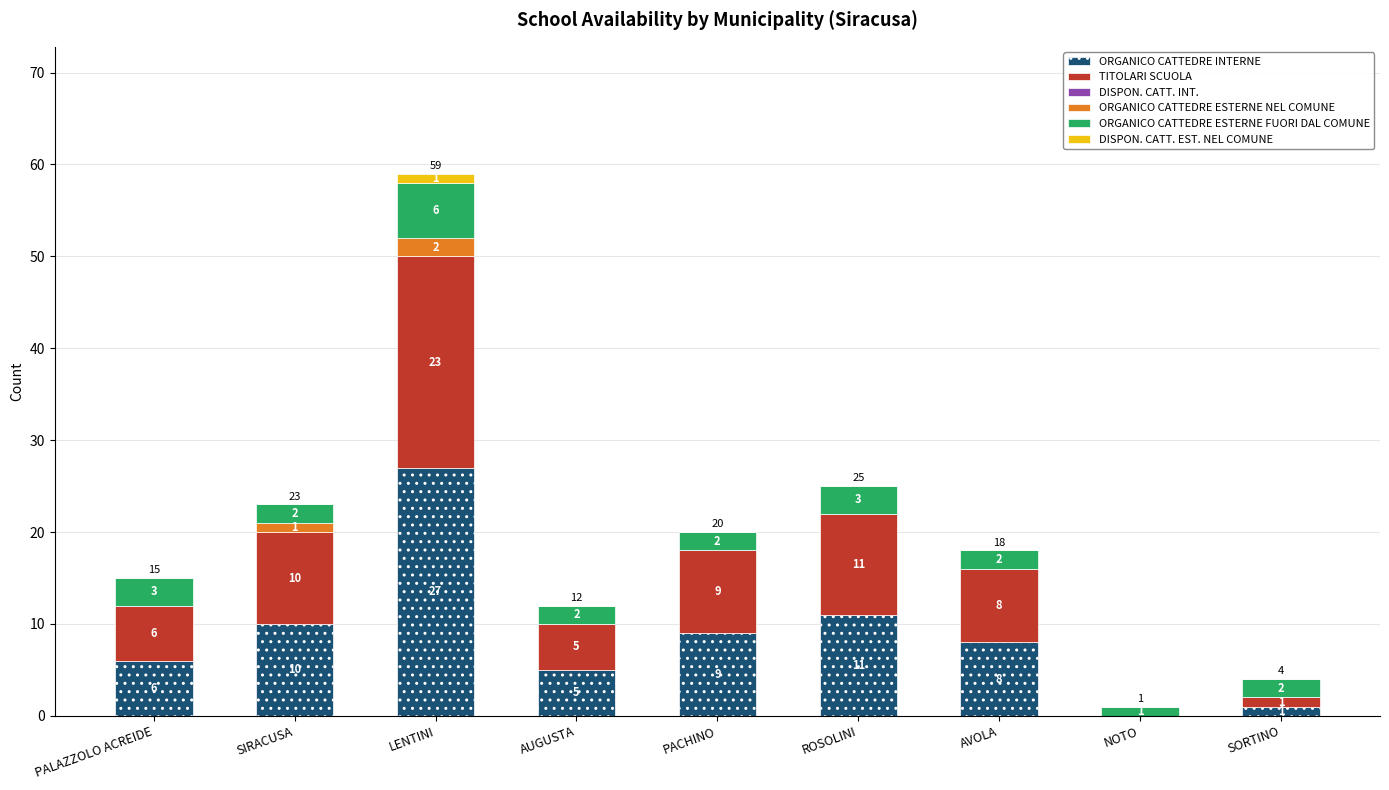

The value of ORGANICO CATTEDRE INTERNE at SORTINO is 1. True or false?

True